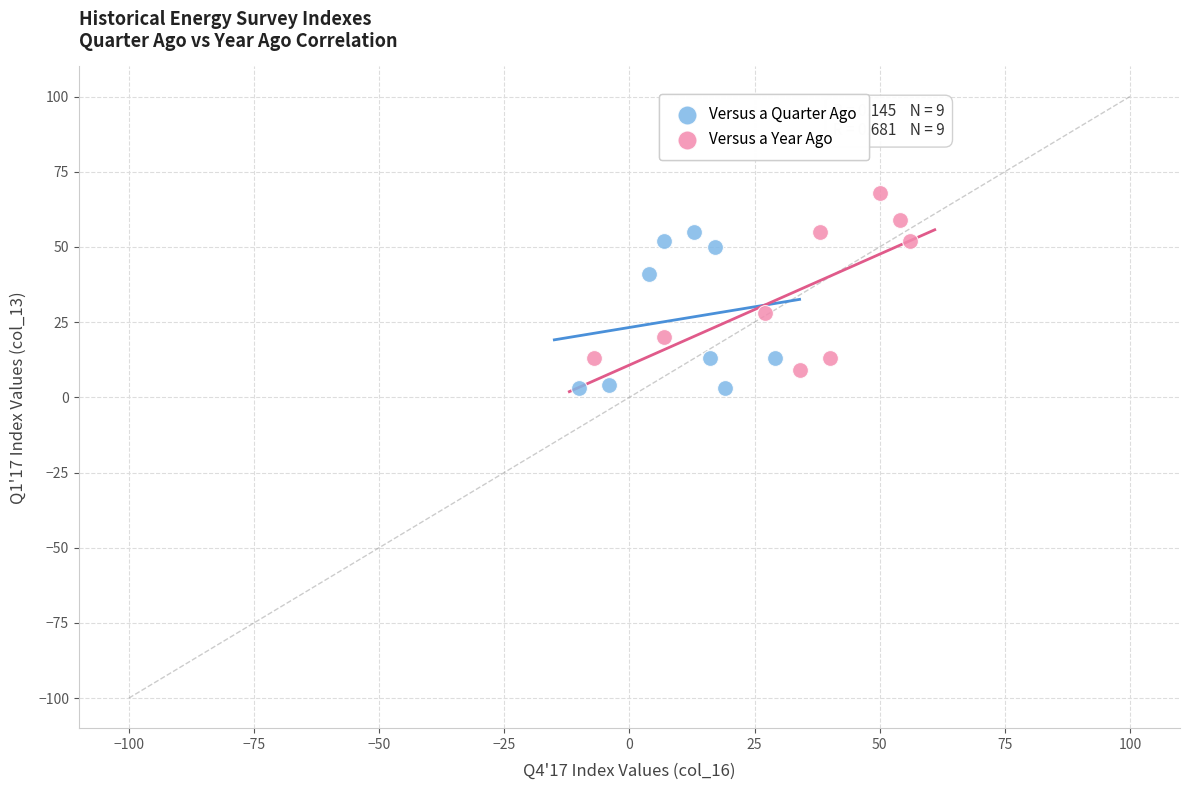

Which series contains the highest Y value?

Versus a Year Ago